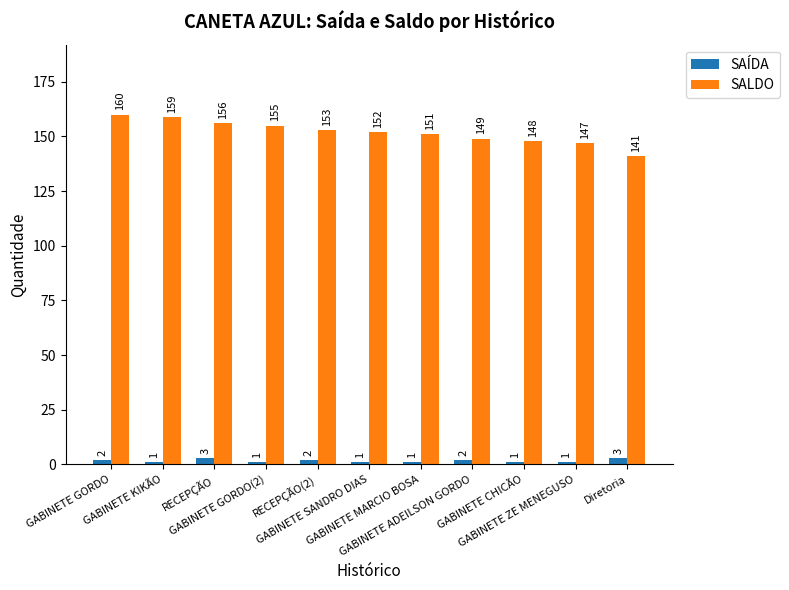

Count the SAÍDA values in the range 1 to 2.

9